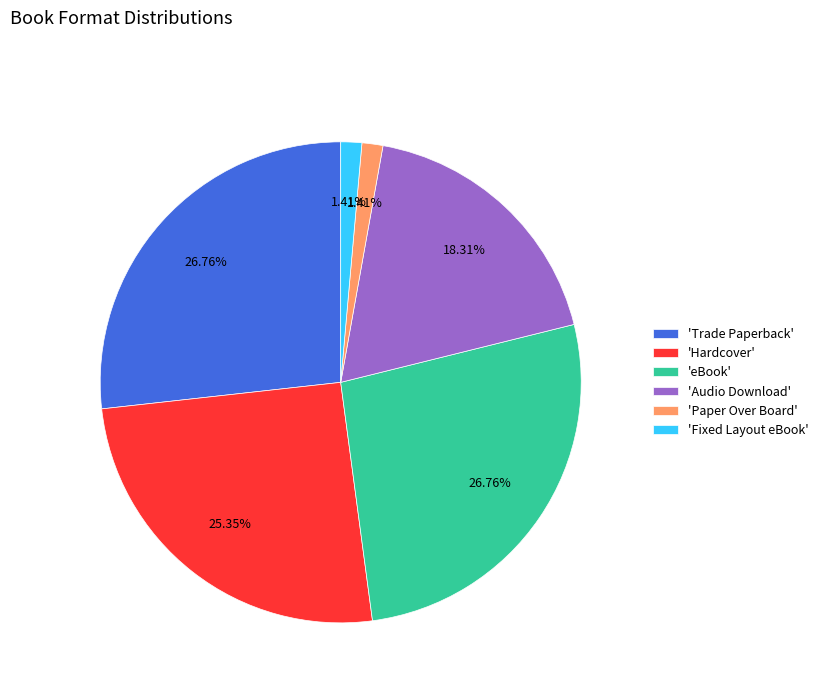

Do 'Trade Paperback' and 'Fixed Layout eBook' together represent more than half of the pie?

No